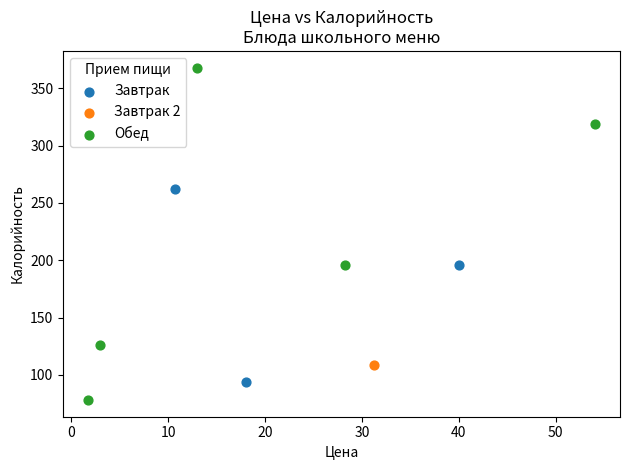

What are all the series names shown in the legend?

Завтрак, Завтрак 2, Обед